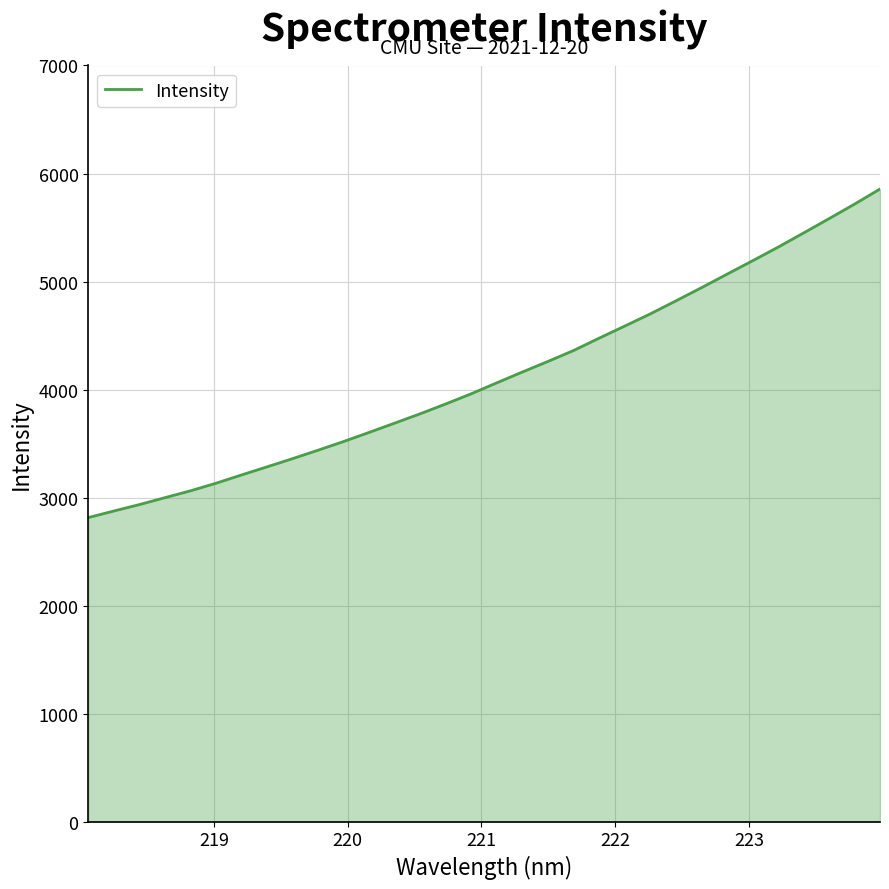

What is the difference between the maximum and minimum values?

3041.8